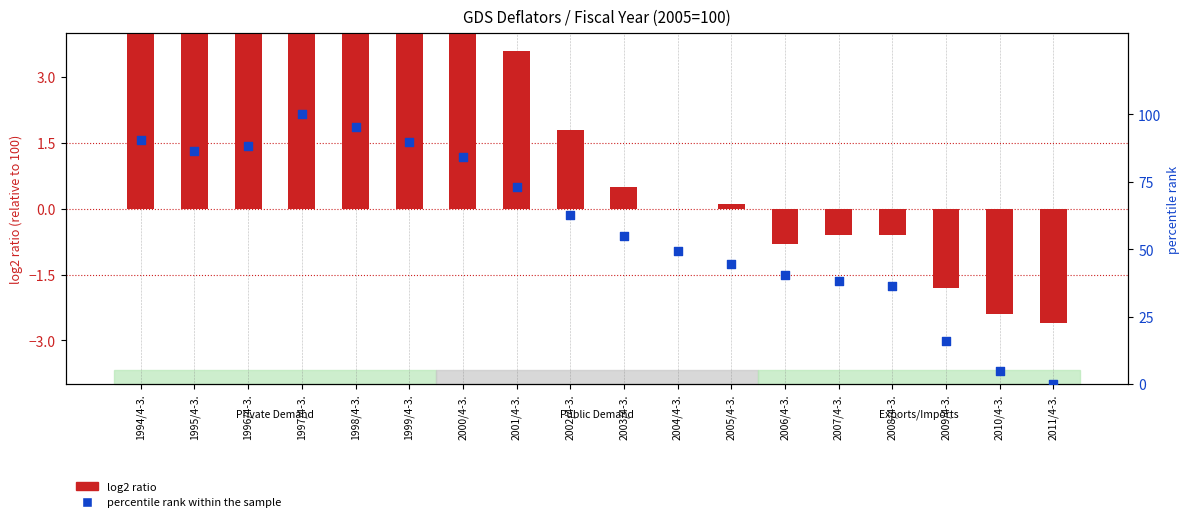

Which series has the largest Y range (max minus min)?

percentile rank within the sample